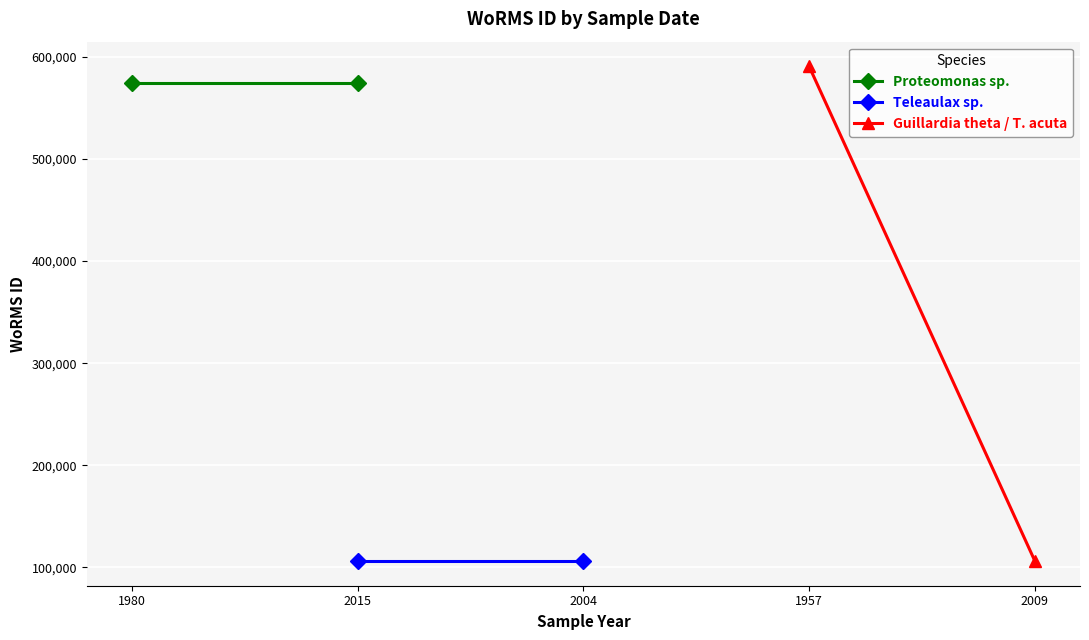

The Teleaulax sp. series shows 34646 at 2004. True or false?

False